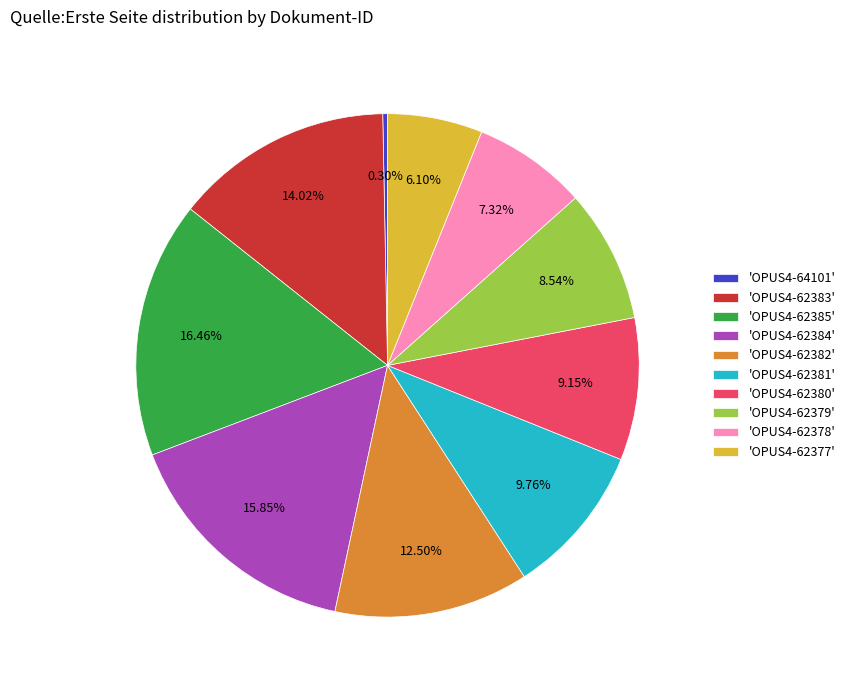

Do 'OPUS4-62377' and 'OPUS4-62382' together represent more than half of the pie?

No